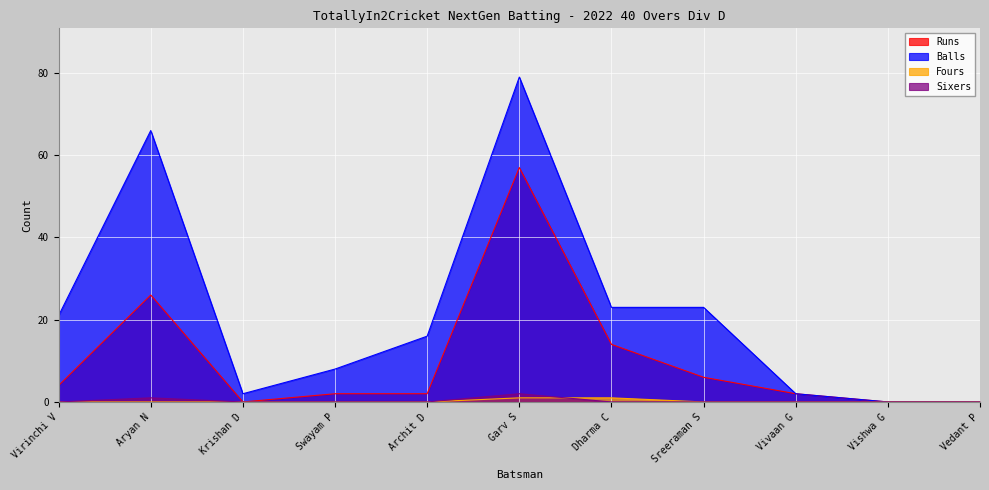

How many lines are shown in the chart?

4